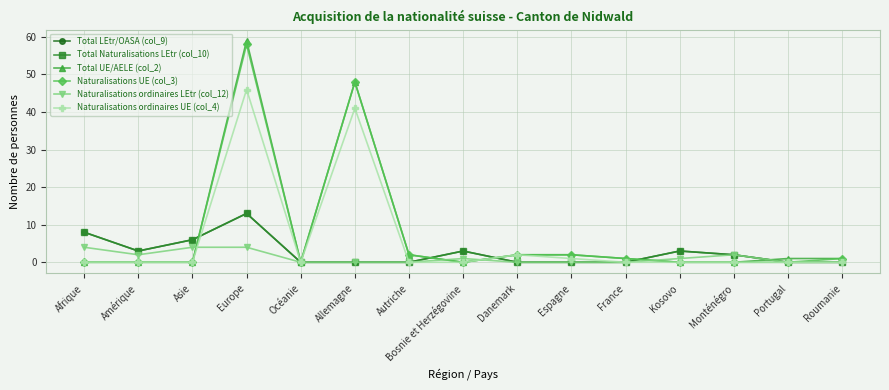

Is this an area chart (filled region under the line)?

No